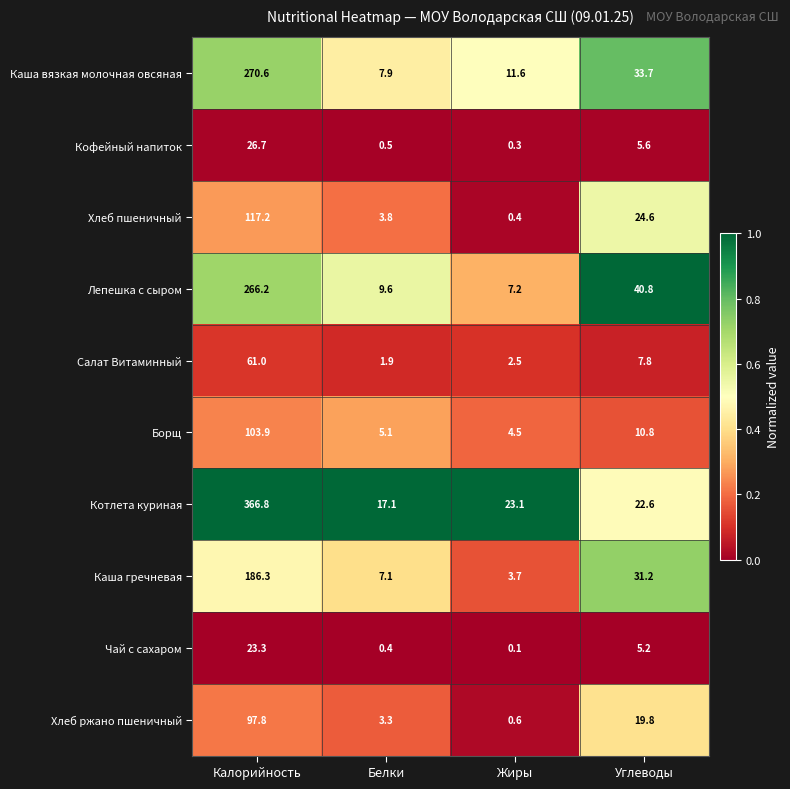

Which series changed the most between Калорийность and Углеводы?

Котлета куриная